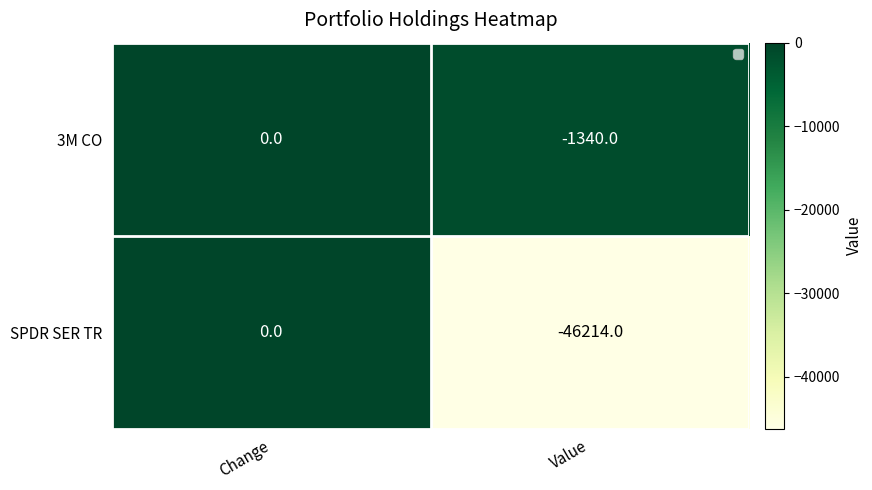

Rank the series at Value from highest to lowest value.

3M CO, SPDR SER TR